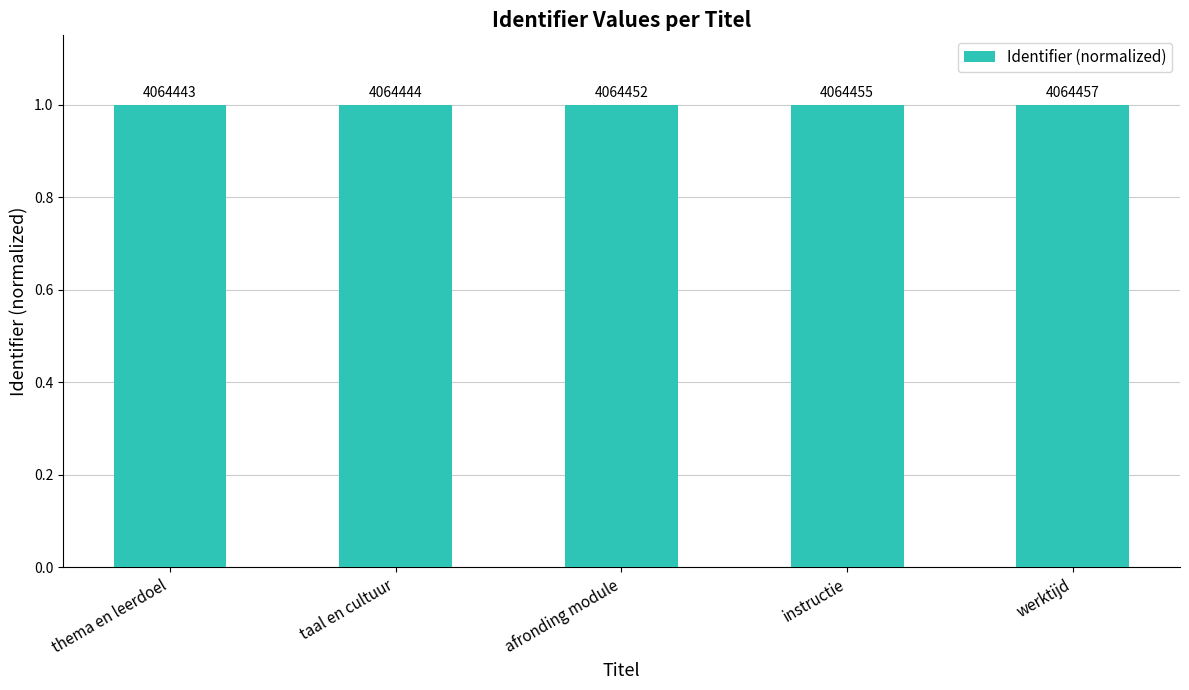

What is the label of the 1st bar from the left?

thema en leerdoel